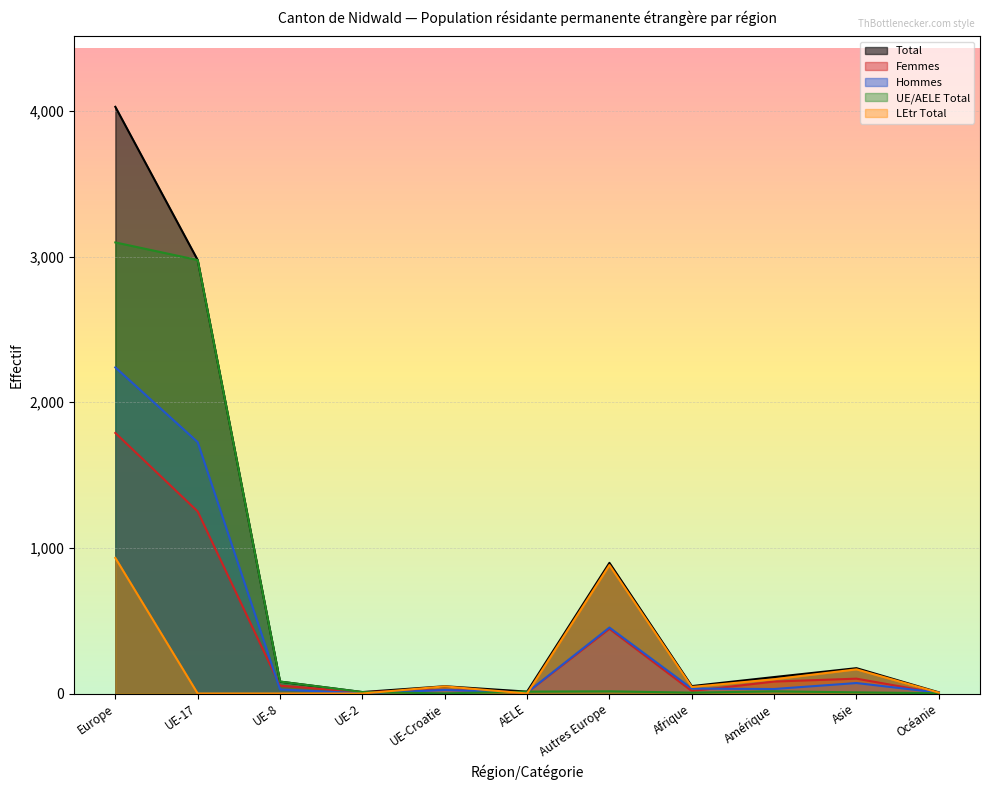

Does the chart display data point markers on the line(s)?

No